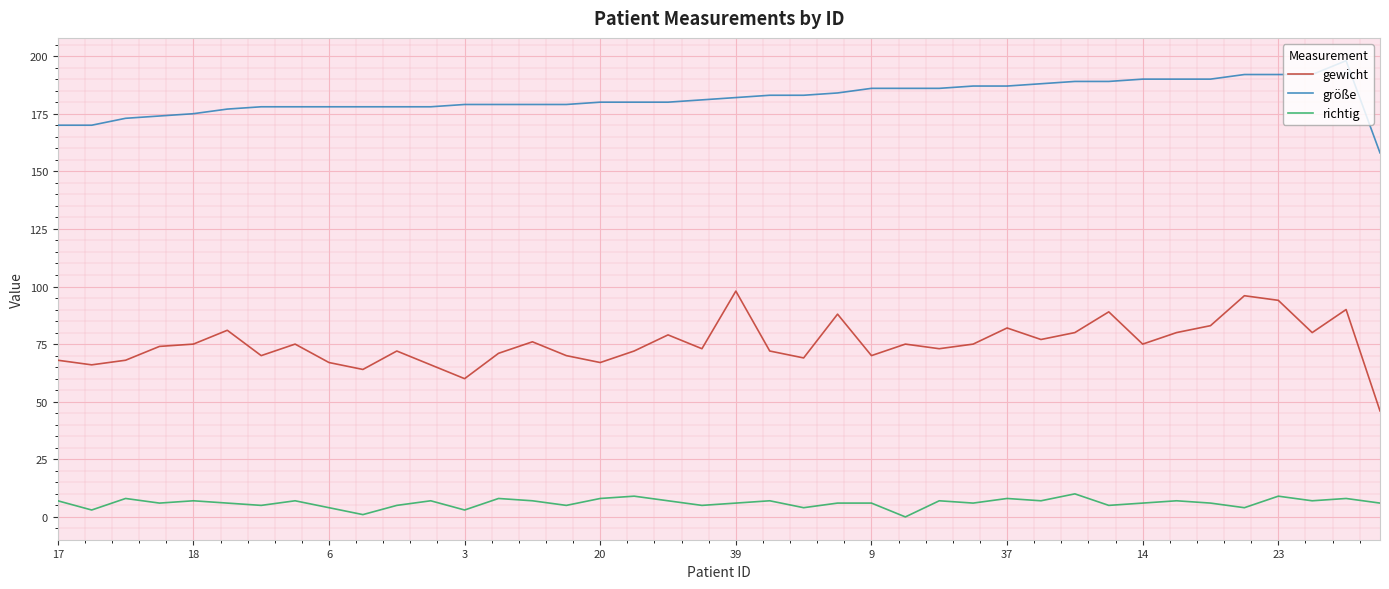

Which series has the widest spread of values?

gewicht